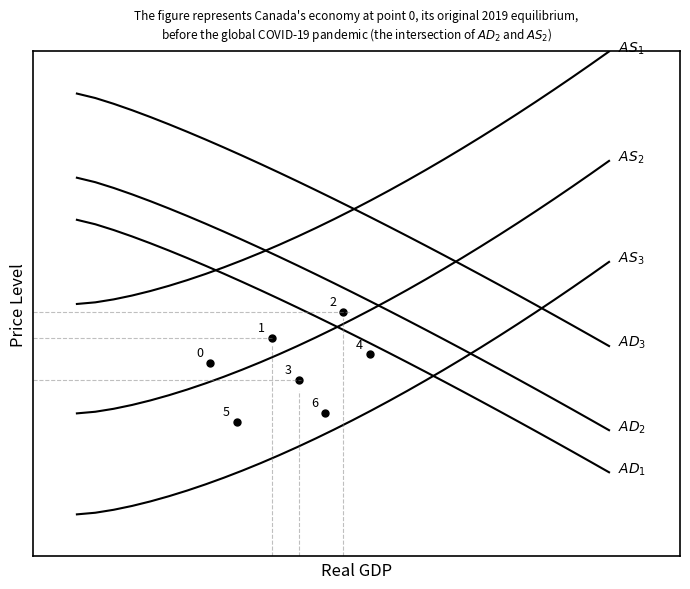

Is this an area chart (filled region under the line)?

No